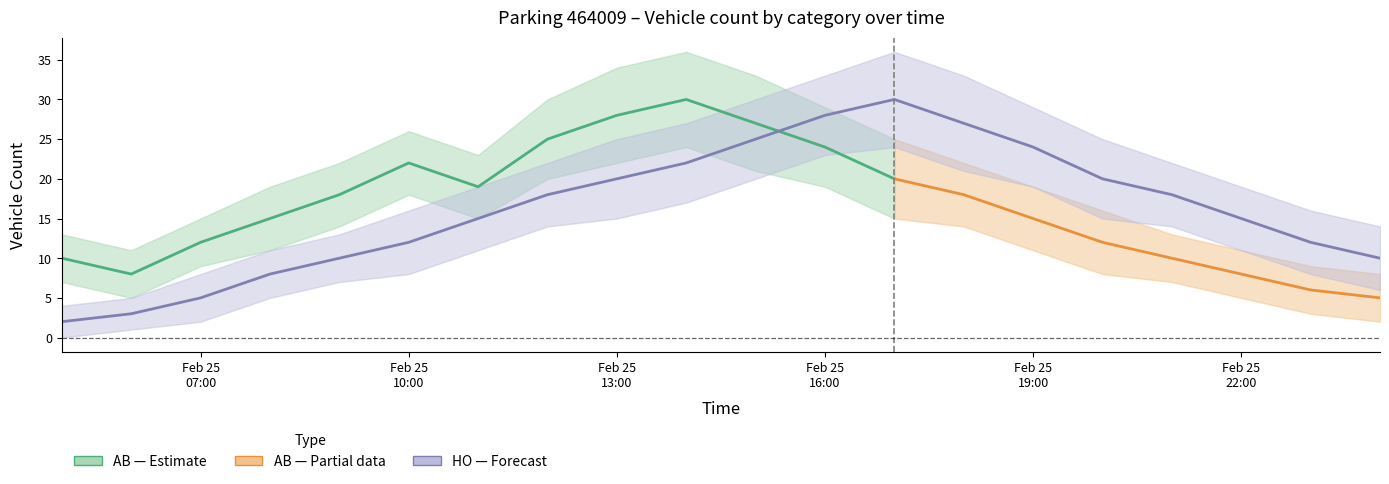

Is the value of HO_upper at 2021-02-25 15:00 greater than the value of AB_lower at 2021-02-25 17:00?

Yes